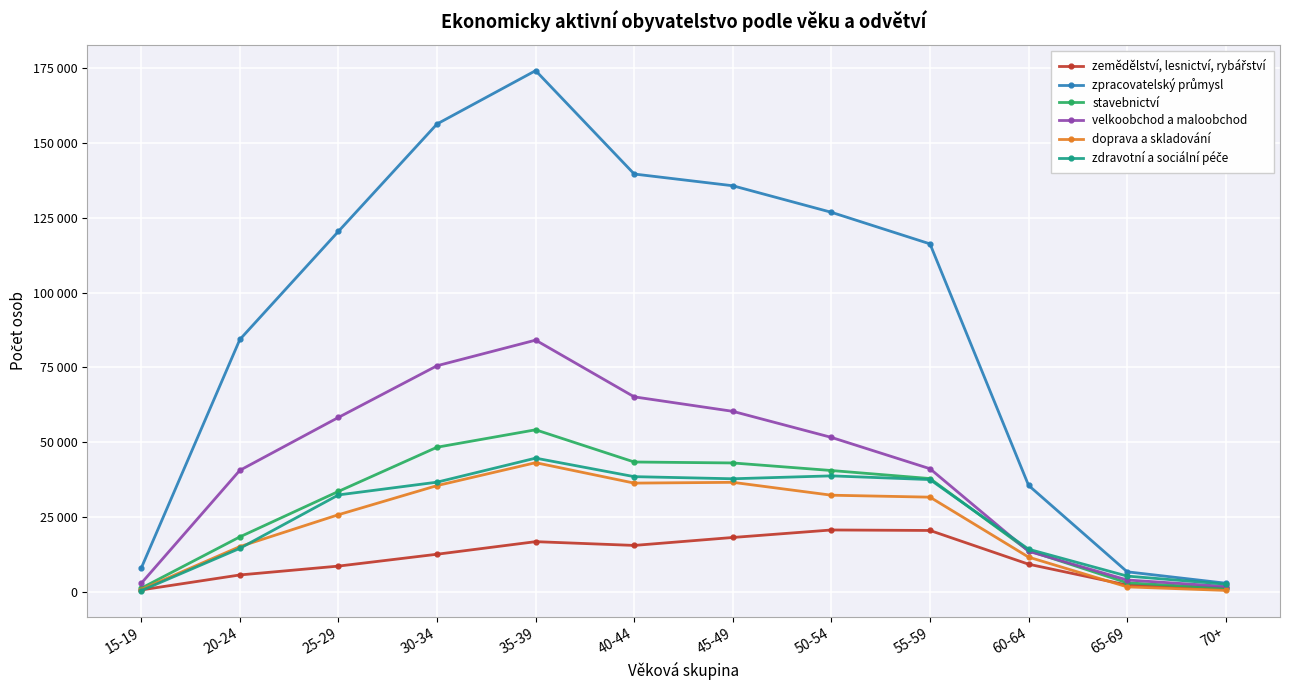

True or false: velkoobchod a maloobchod and doprava a skladování intersect in this chart.

False